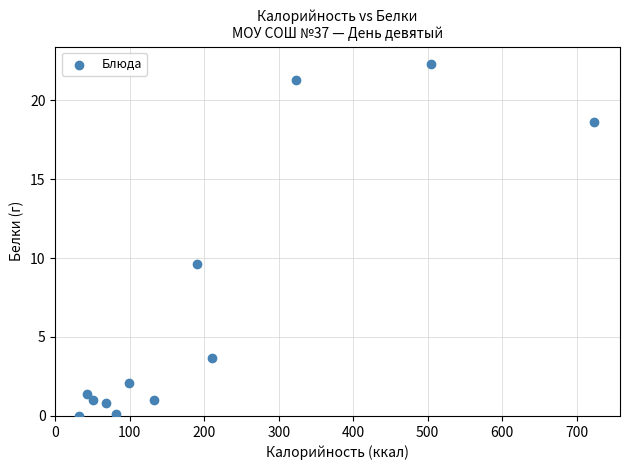

What is the range of Y values (max minus min)?

22.3